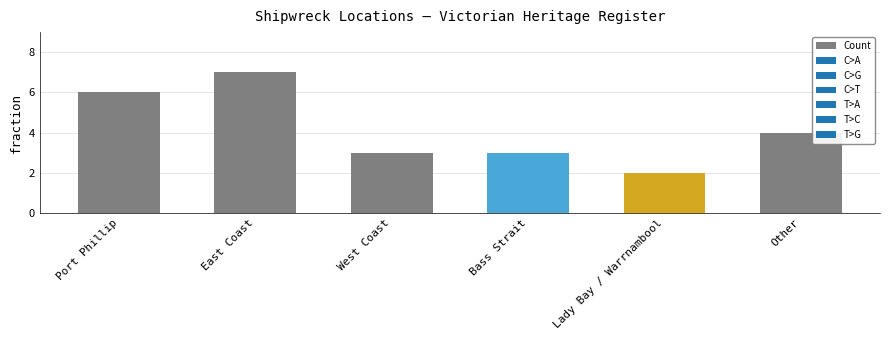

What is the label of the 6th bar from the right?

Port Phillip